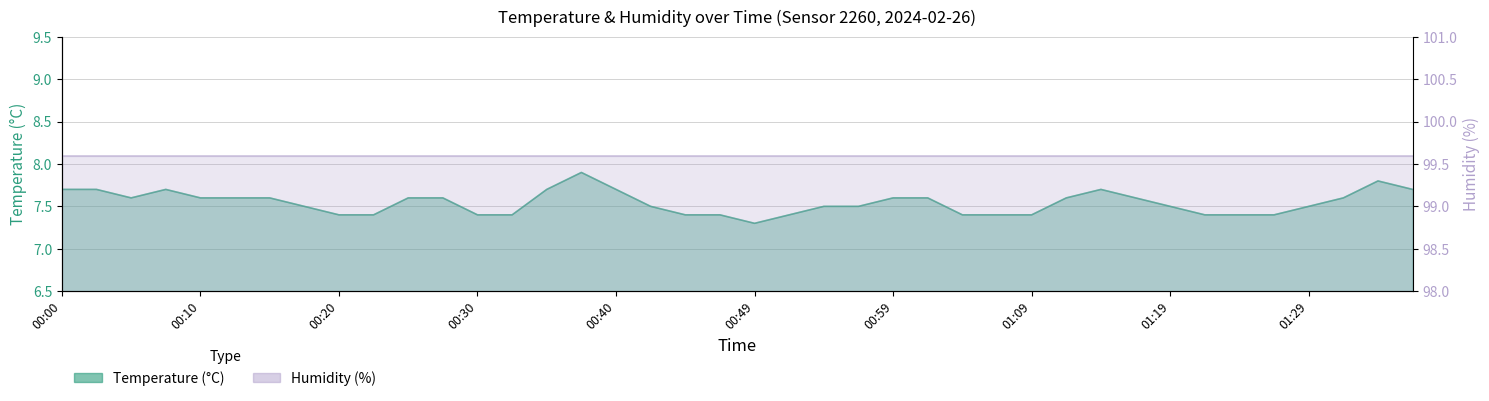

At which category does the data reach its first local valley?

00:05